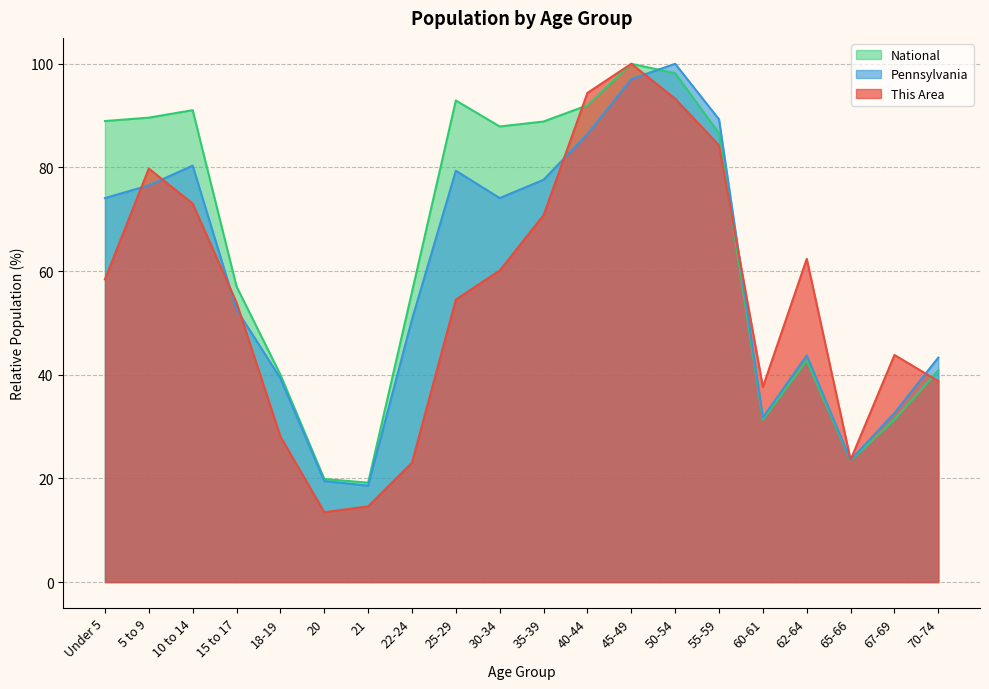

What is the minimum value shown in the chart?

13.5